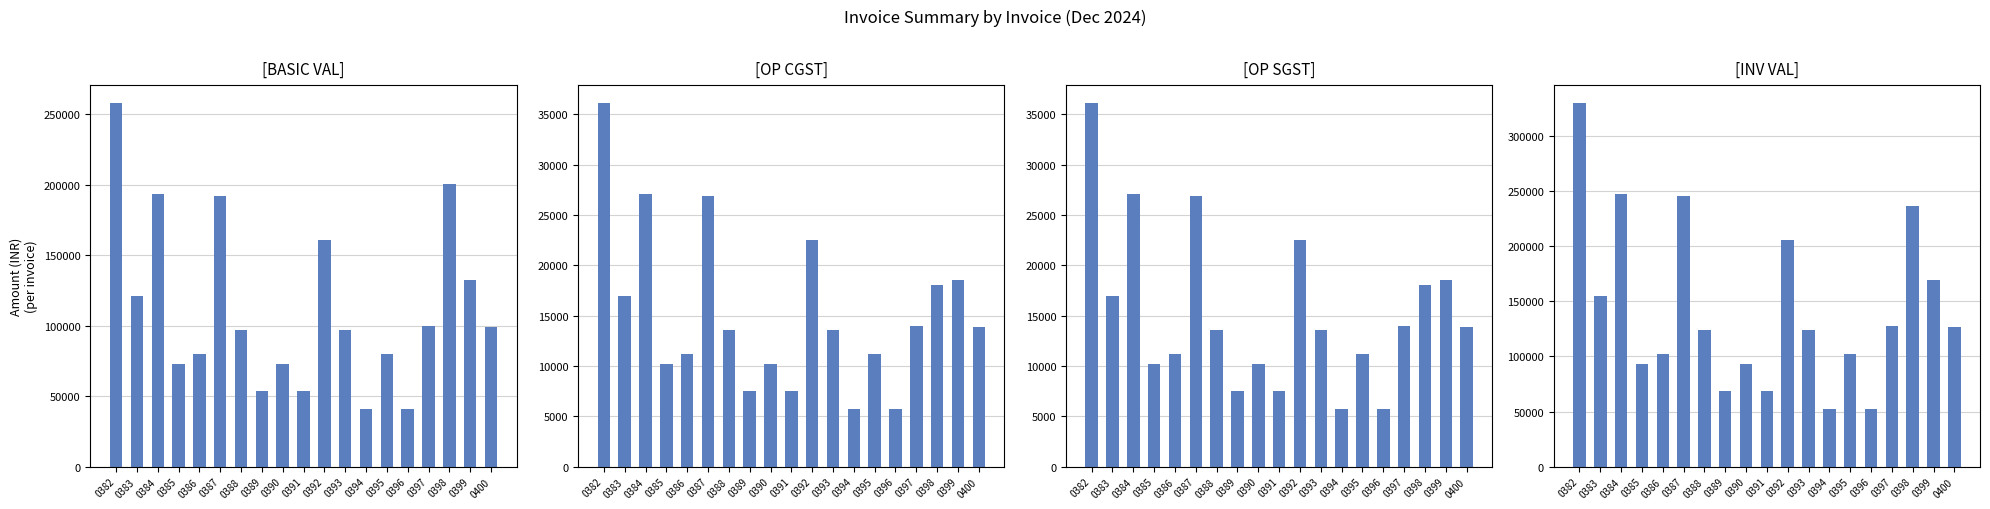

At which category is the sum across all series the highest?

0382